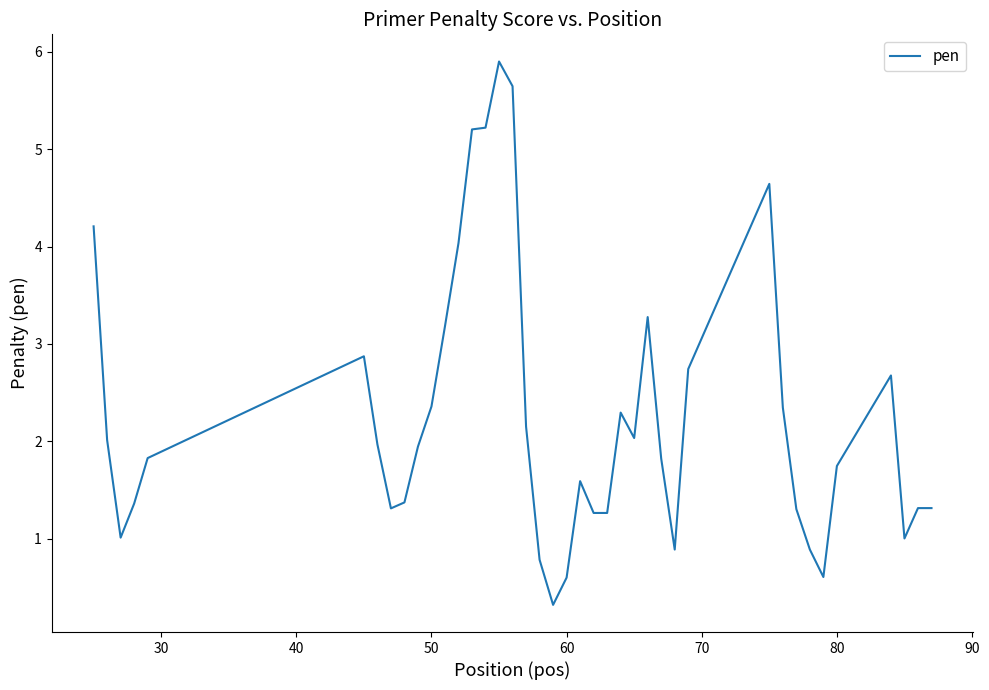

What is the difference between the maximum and minimum values?

5.6